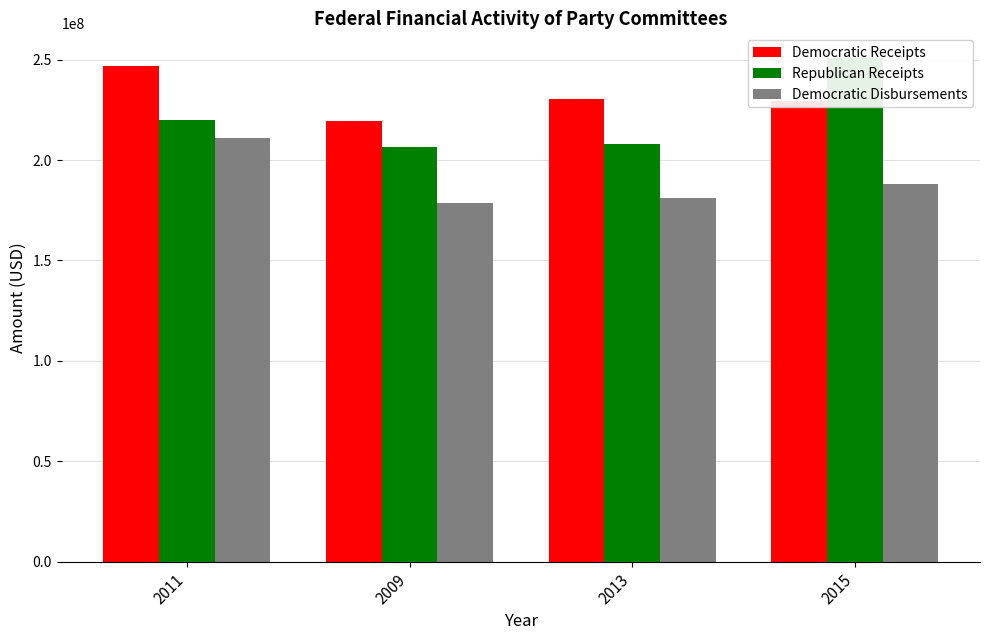

What position from the right is 2009?

3